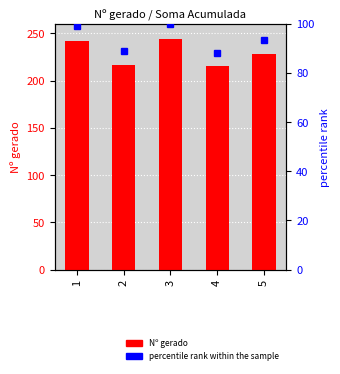

Which label corresponds to the largest value in the chart?

3